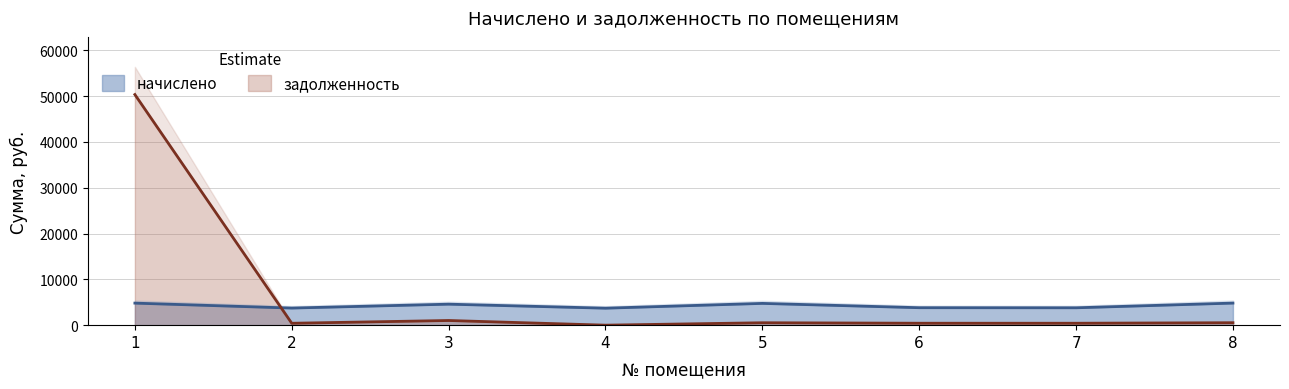

Between which two adjacent categories do начислено and задолженность first intersect?

1 and 2